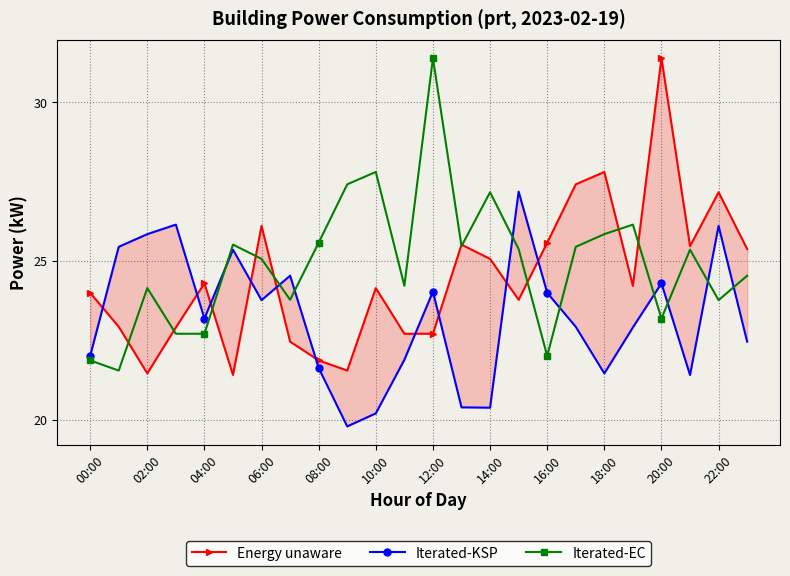

How many data points in Iterated-EC are less than 25?

11